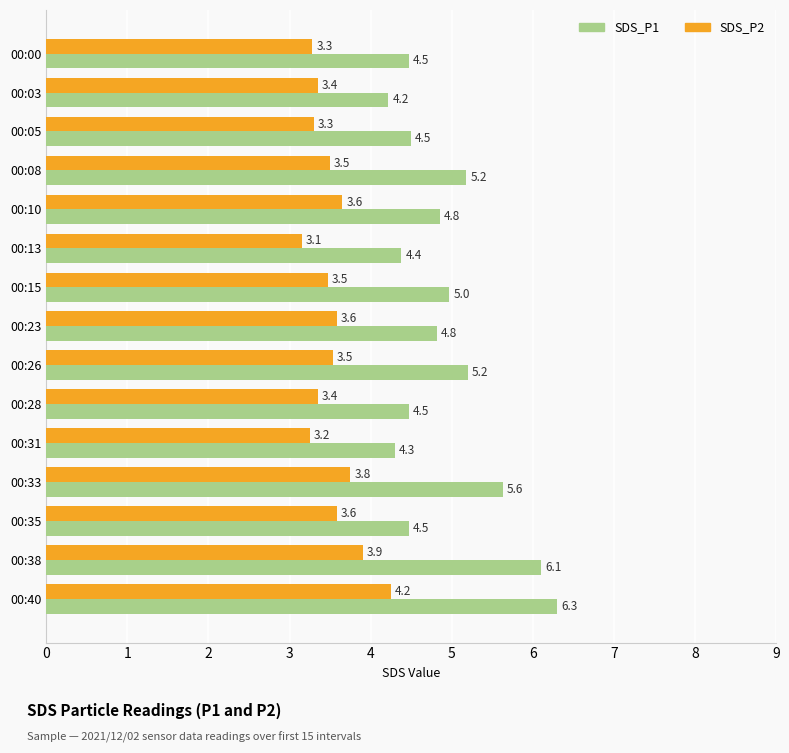

What is the difference between the second highest and minimum values in the SDS_P1 series?

1.9